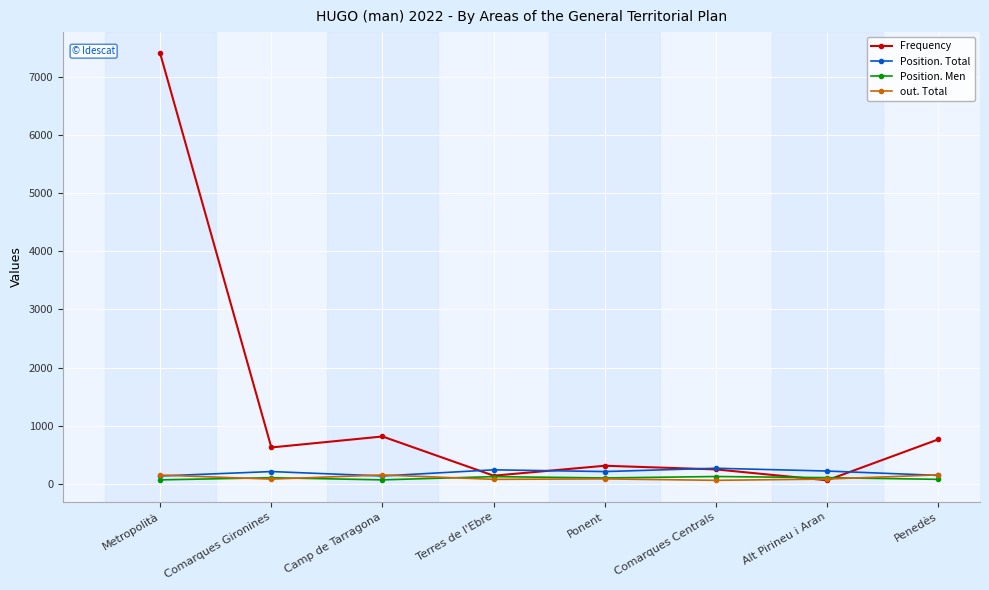

How many lines are shown in the chart?

4